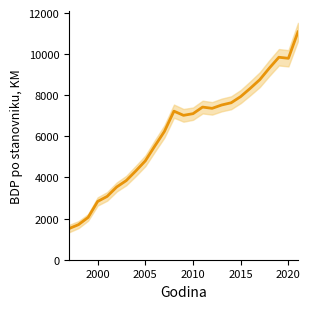

Reading left to right, transcribe all the data shown in this chart.

1514	1708	2057	2834	3081	3539	3850	4318	4809	5535	6240	7226	7023	7104	7425	7363	7526	7635	7937	8338	8759	9322	9848	9797	11080